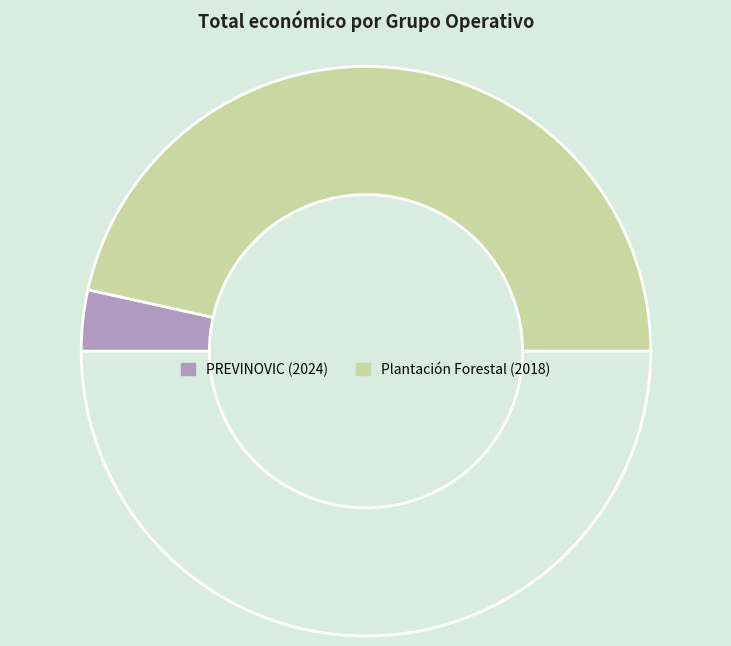

To the nearest percent, what is the difference between the largest and smallest slice percentages?

86%